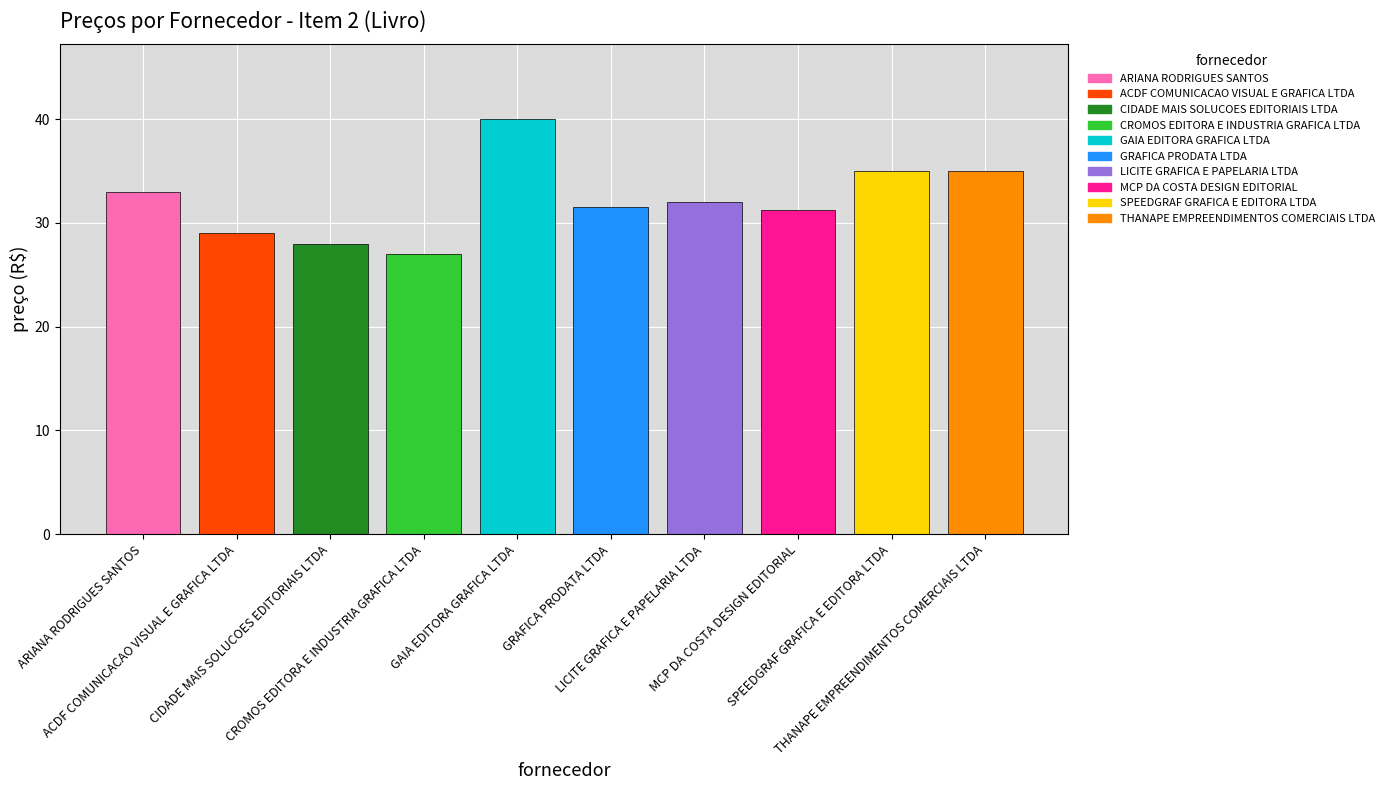

Approximately how many times larger is the value at ACDF COMUNICACAO VISUAL E GRAFICA LTDA compared to CIDADE MAIS SOLUCOES EDITORIAIS LTDA?

1.0